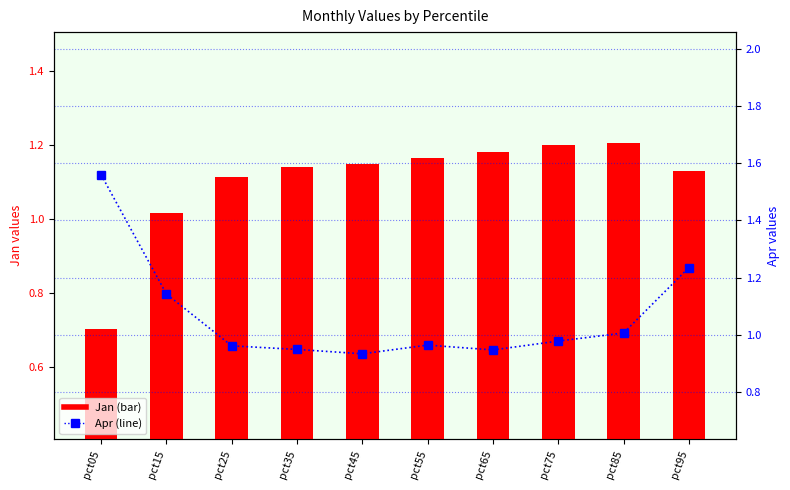

Reading left to right, what are all the values shown in this chart?

Jan: pct05=0.7	pct15=1.0	pct25=1.1	pct35=1.1	pct45=1.1	pct55=1.2	pct65=1.2	pct75=1.2	pct85=1.2	pct95=1.1
Apr: pct05=1.6	pct15=1.1	pct25=1.0	pct35=0.9	pct45=0.9	pct55=1.0	pct65=0.9	pct75=1.0	pct85=1.0	pct95=1.2